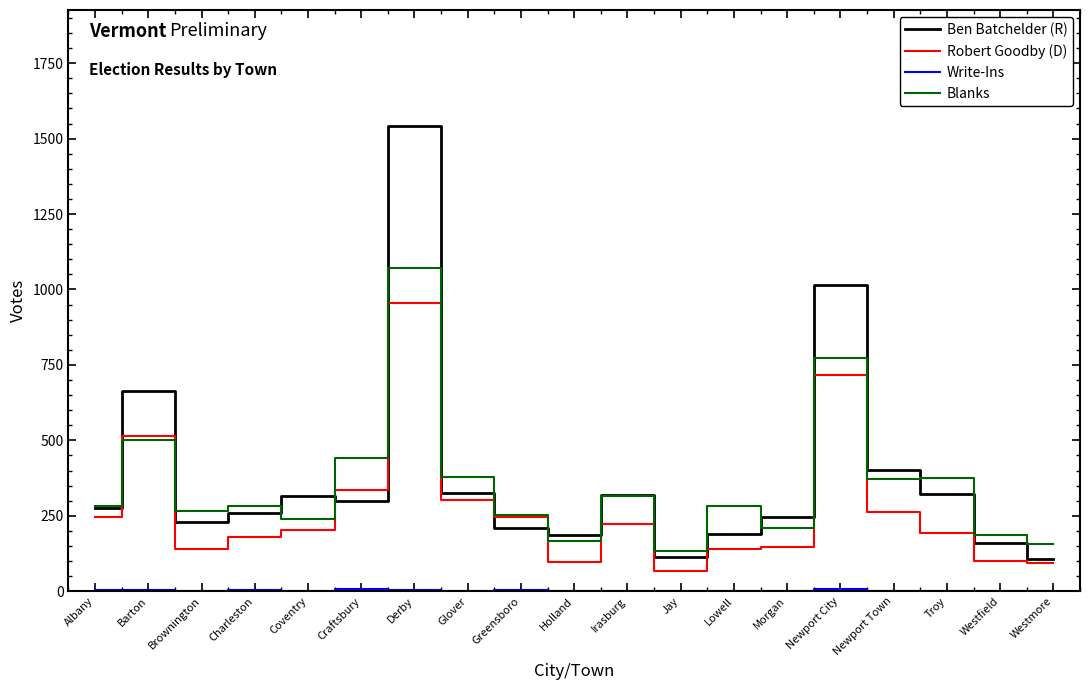

At which label is Ben Batchelder (R) closest to 823?

Barton